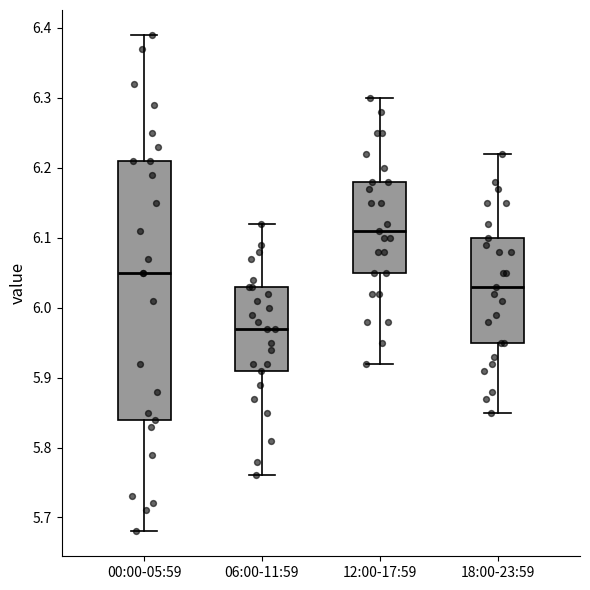

Where does the upper whisker of the box for 00:00-05:59 end on the y-axis? The values are not printed on the chart, so give them approximately, as read against the axis.

6.39